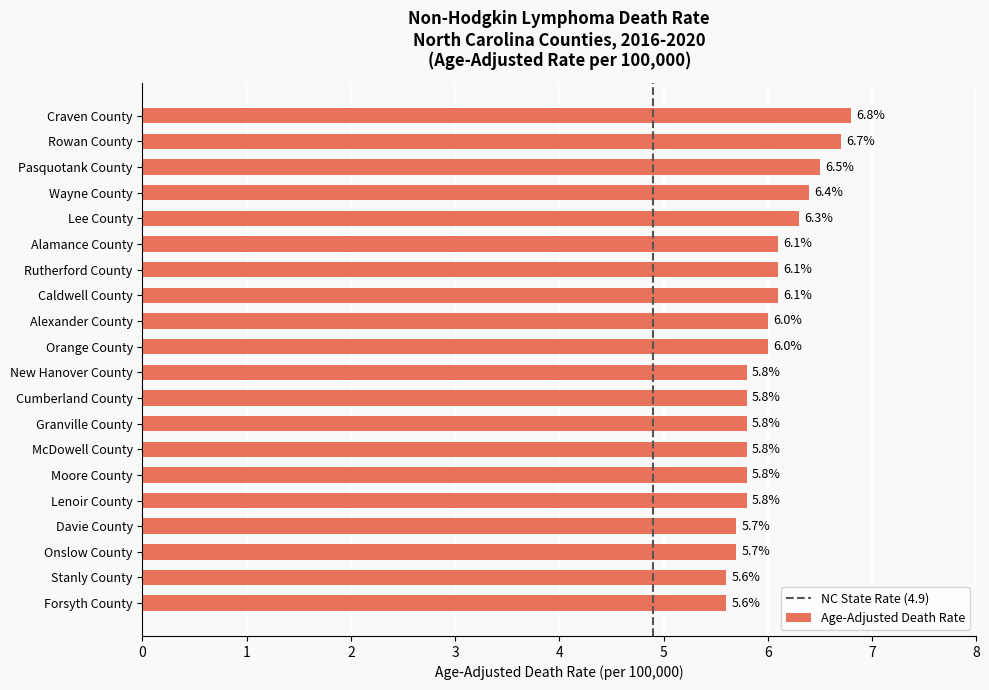

What position from the bottom is Lenoir County?

5